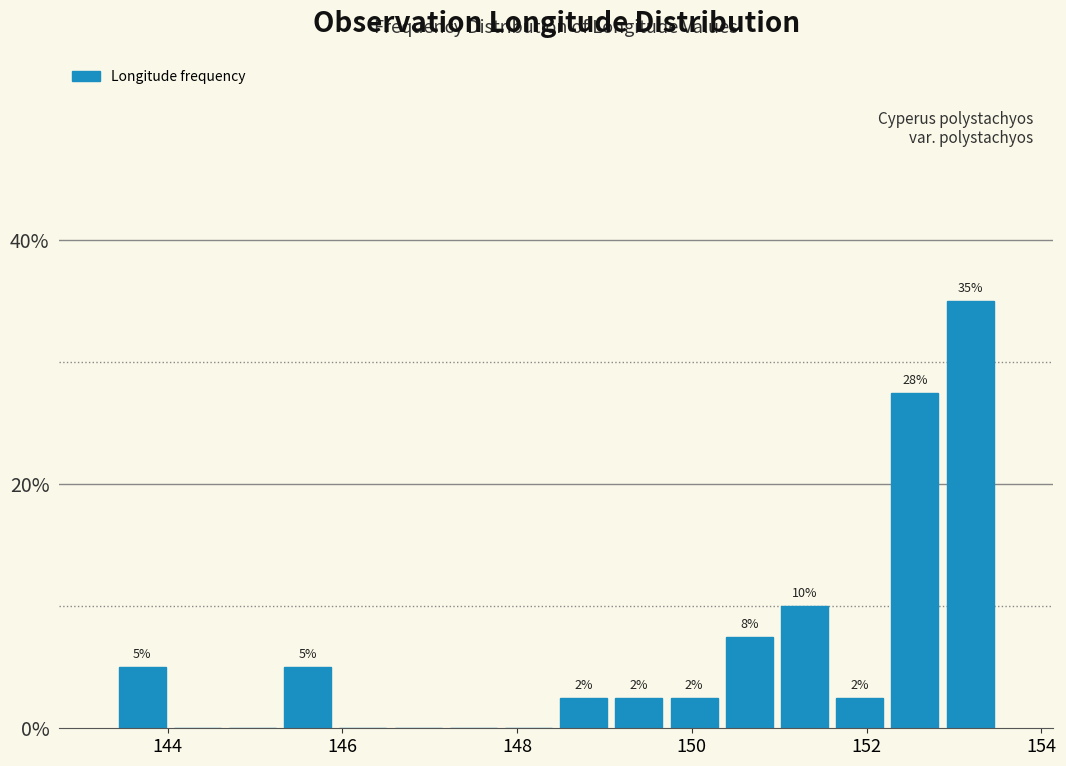

Read against the x-axis, roughly where is the centre of the tallest bar?

153.2